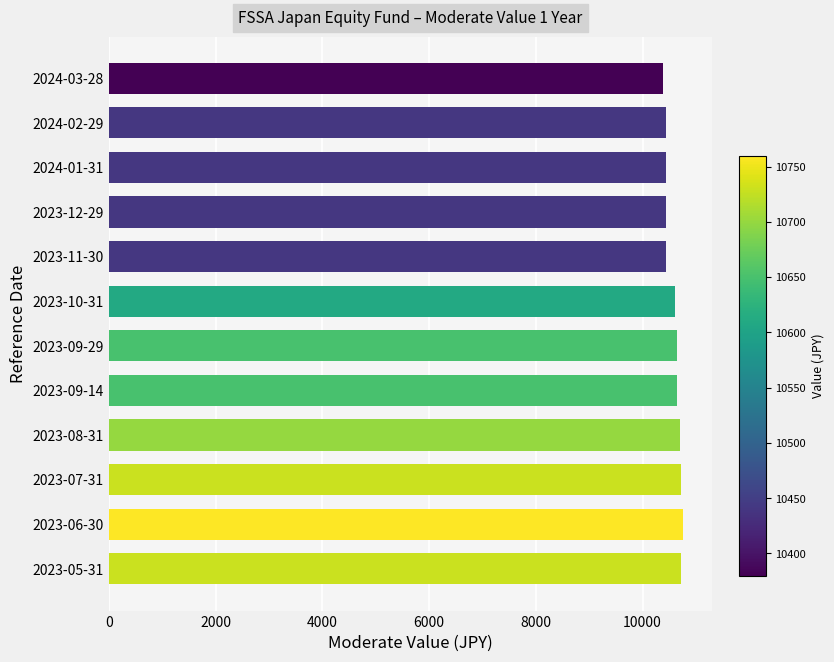

How many categories are shown in the chart?

12